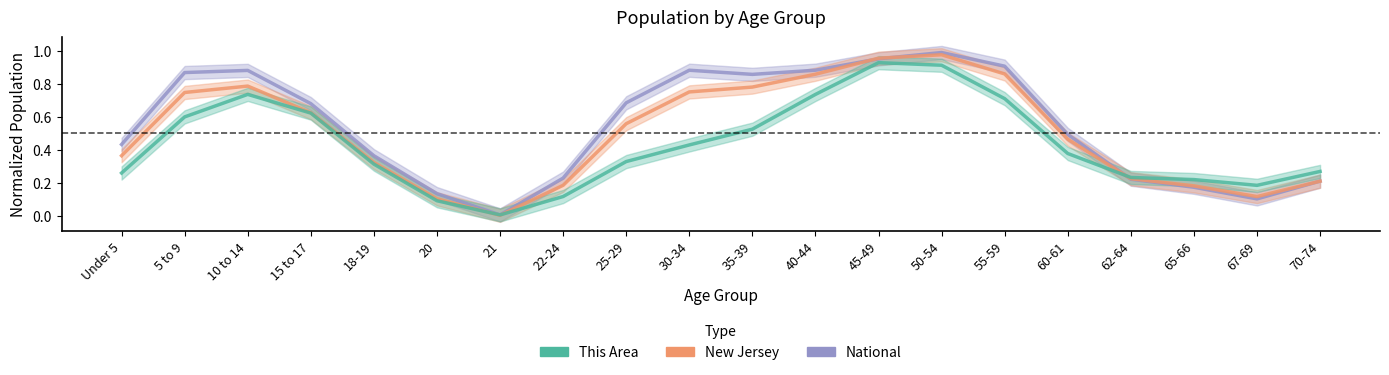

Reading left to right, transcribe all the data shown in this chart.

National: 0.4	0.9	0.9	0.7	0.4	0.1	0.0	0.2	0.7	0.9	0.9	0.9	1.0	1.0	0.9	0.5	0.2	0.2	0.1	0.2
New Jersey: 0.4	0.7	0.8	0.6	0.3	0.1	0.0	0.2	0.6	0.7	0.8	0.9	1.0	1.0	0.9	0.5	0.2	0.2	0.1	0.2
This Area: 0.3	0.6	0.7	0.6	0.3	0.1	0.0	0.1	0.3	0.4	0.5	0.7	0.9	0.9	0.7	0.4	0.2	0.2	0.2	0.3